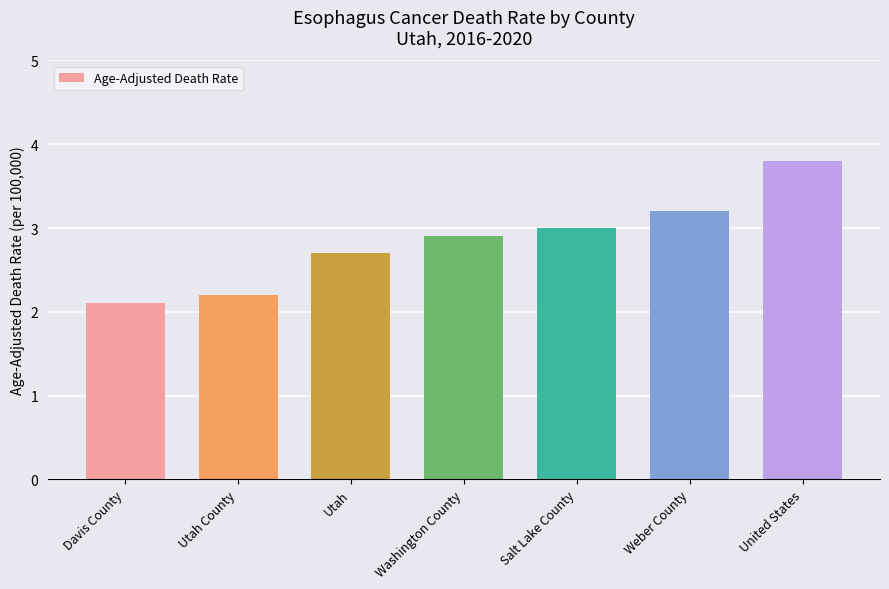

List the labels in order of value, smallest first.

Davis County, Utah County, Utah, Washington County, Salt Lake County, Weber County, United States